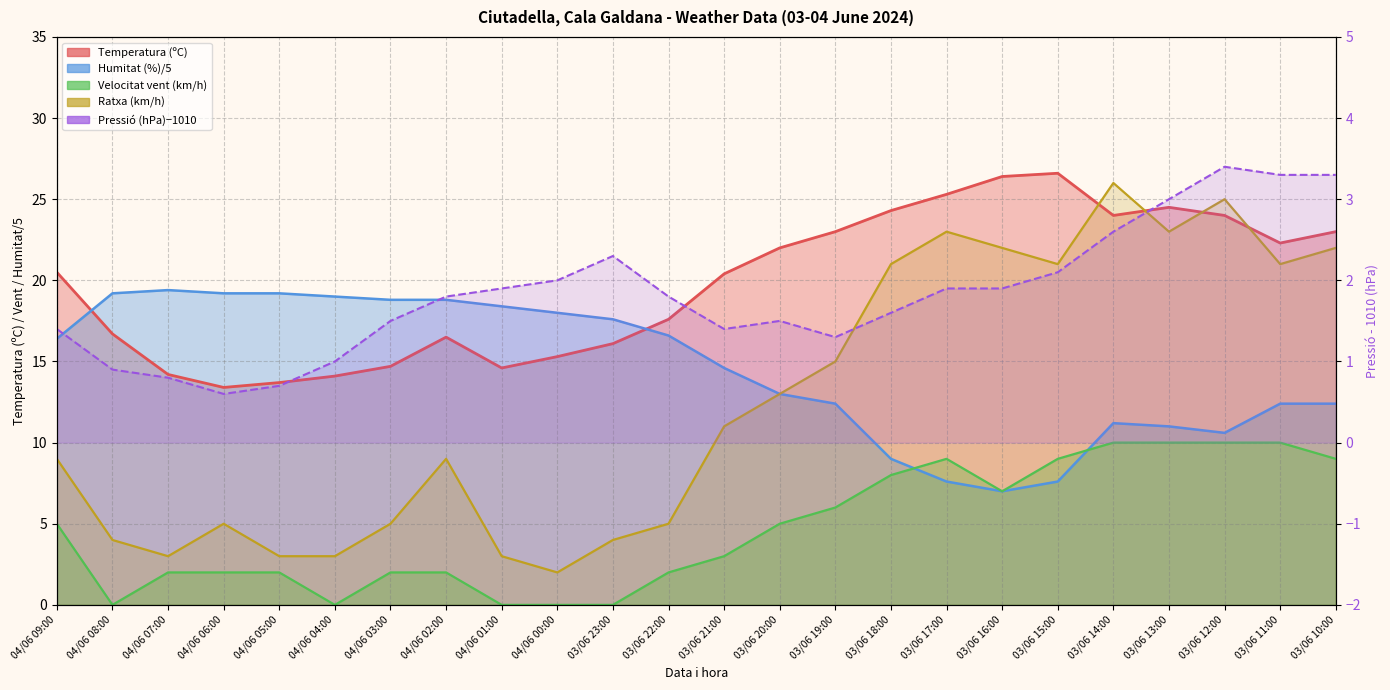

How many values are below 1?

4